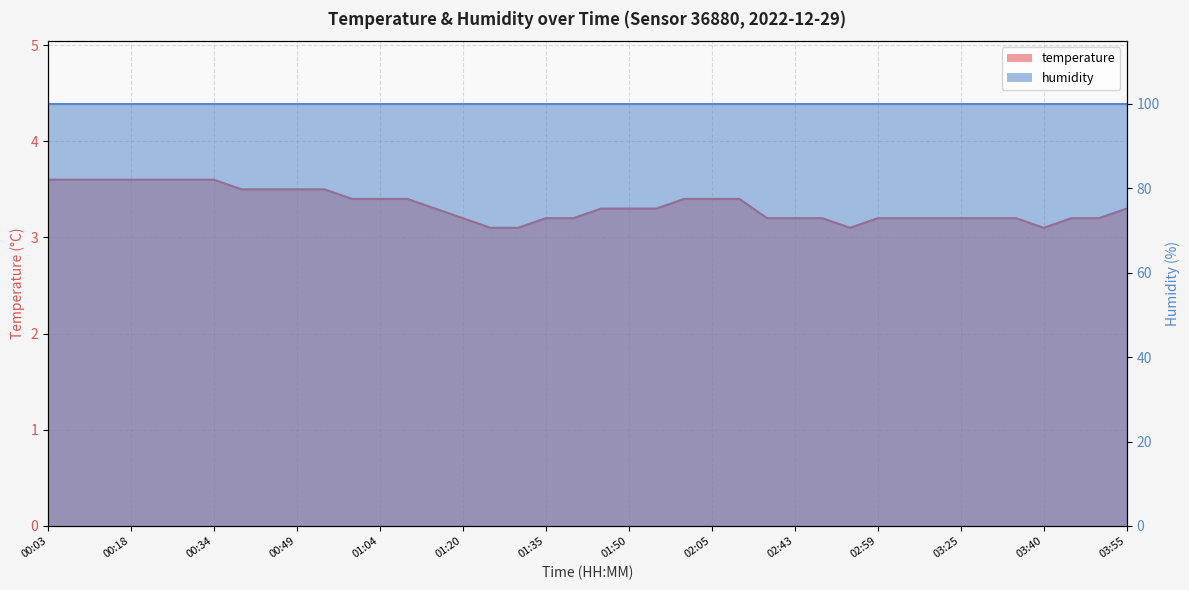

List the labels in order of value, largest first.

00:03, 00:08, 00:13, 00:18, 00:23, 00:28, 00:34, 00:39, 00:44, 00:49, 00:54, 00:59, 01:04, 01:09, 02:00, 02:05, 02:10, 01:15, 01:45, 01:50, 01:55, 03:55, 01:20, 01:35, 01:40, 02:32, 02:43, 02:48, 02:59, 03:04, 03:20, 03:25, 03:30, 03:35, 03:45, 03:50, 01:25, 01:30, 02:53, 03:40